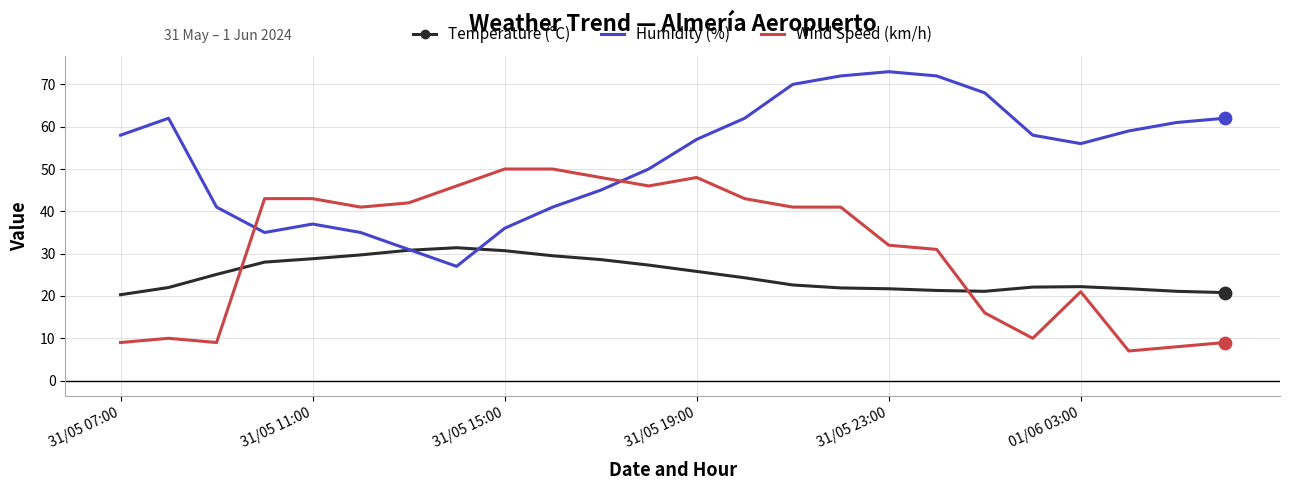

At how many categories does at least one series exceed 53?

14